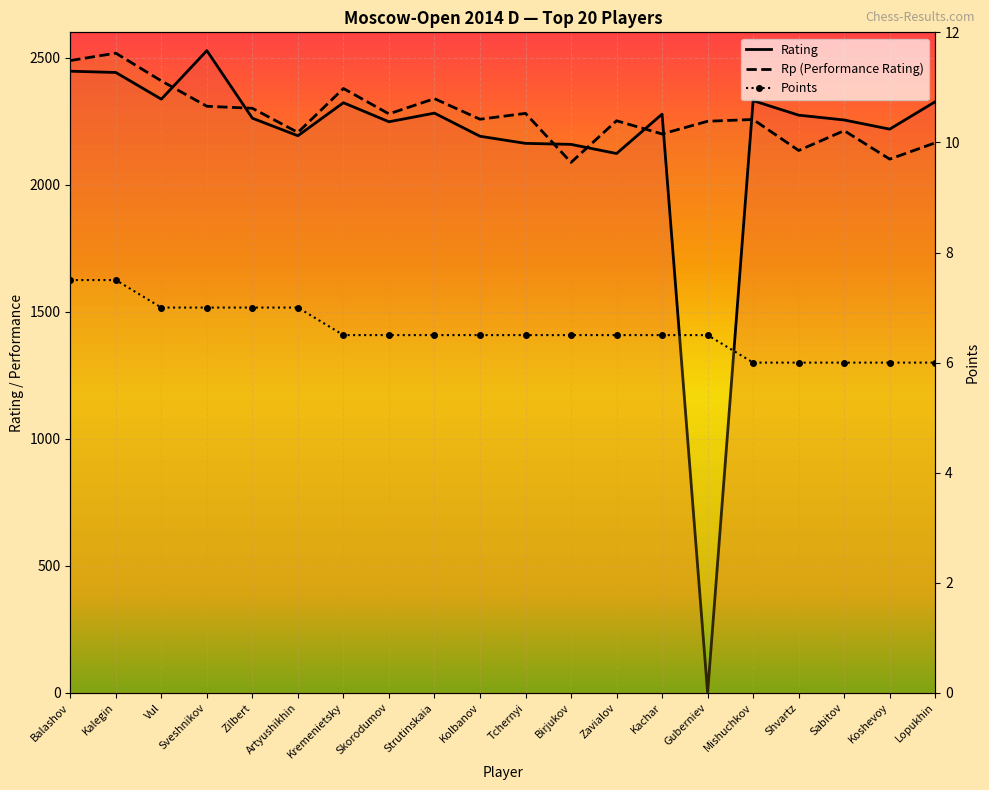

Reading right to left, extract all data points from this chart.

Rating: Lopukhin=2327.0	Koshevoy=2219.0	Sabitov=2255.0	Shvartz=2274.0	Mishuchkov=2331.0	Guberniev=0.0	Kachar=2278.0	Zavialov=2123.0	Birjukov=2159.0	Tchernyi=2163.0	Kolbanov=2191.0	Strutinskaia=2282.0	Skorodumov=2248.0	Kremenietsky=2323.0	Artyushikhin=2193.0	Zilbert=2262.0	Sveshnikov=2528.0	Vul=2337.0	Kalegin=2442.0	Balashov=2447.0
Rp: Lopukhin=2165.0	Koshevoy=2101.0	Sabitov=2213.0	Shvartz=2135.0	Mishuchkov=2257.0	Guberniev=2250.0	Kachar=2200.0	Zavialov=2252.0	Birjukov=2088.0	Tchernyi=2281.0	Kolbanov=2258.0	Strutinskaia=2339.0	Skorodumov=2279.0	Kremenietsky=2379.0	Artyushikhin=2206.0	Zilbert=2301.0	Sveshnikov=2309.0	Vul=2409.0	Kalegin=2518.0	Balashov=2489.0
Points: Lopukhin=6.0	Koshevoy=6.0	Sabitov=6.0	Shvartz=6.0	Mishuchkov=6.0	Guberniev=6.5	Kachar=6.5	Zavialov=6.5	Birjukov=6.5	Tchernyi=6.5	Kolbanov=6.5	Strutinskaia=6.5	Skorodumov=6.5	Kremenietsky=6.5	Artyushikhin=7.0	Zilbert=7.0	Sveshnikov=7.0	Vul=7.0	Kalegin=7.5	Balashov=7.5